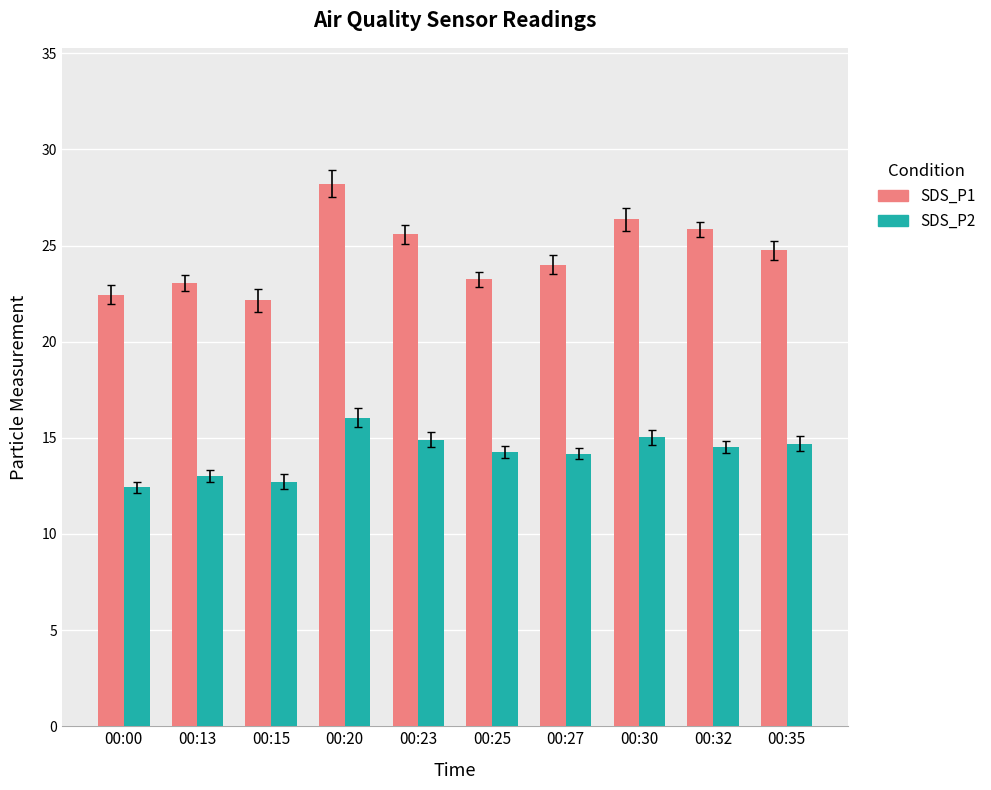

What is the sum of all SDS_P1 values?

245.7